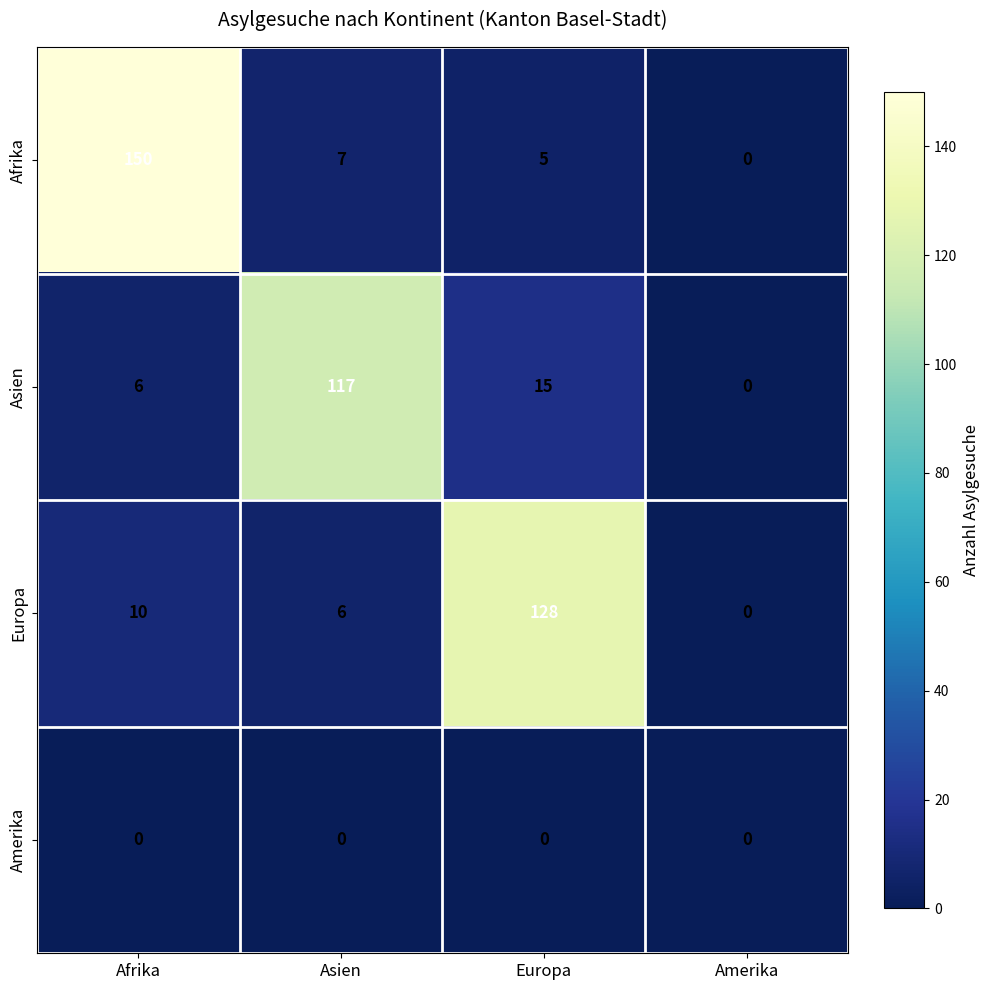

At which label does Europa reach its peak?

Europa